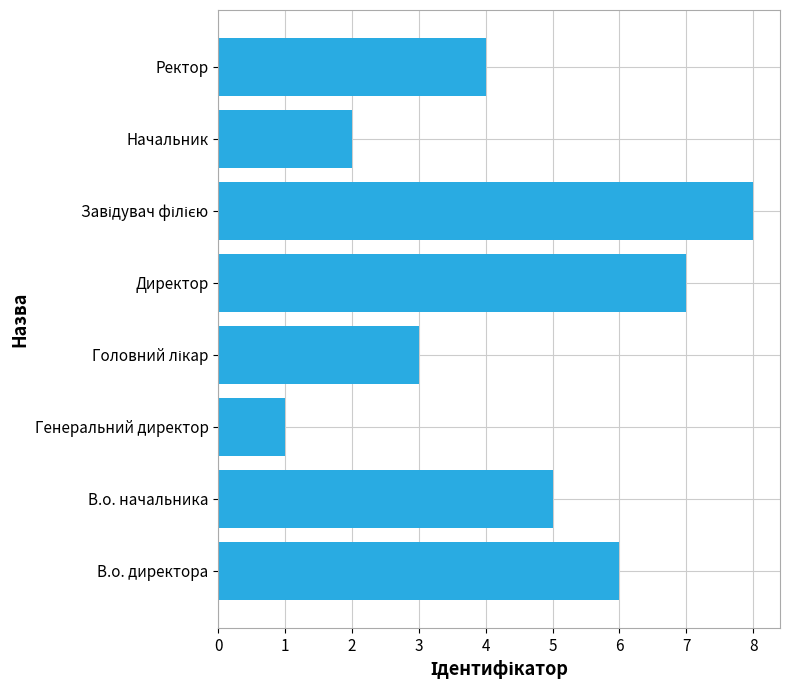

Reading bottom to top, list all the values displayed in this chart.

6	5	1	3	7	8	2	4